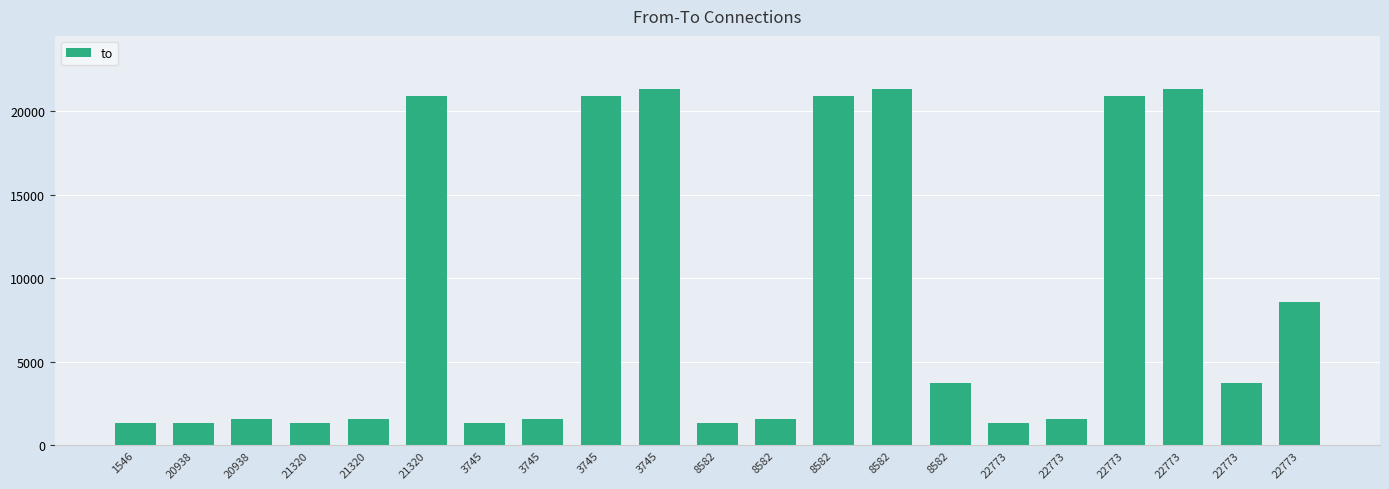

Reading left to right, transcribe all the data shown in this chart.

1546=1327	20938=1327	20938=1546	21320=1327	21320=1546	21320=20938	3745=1327	3745=1546	3745=20938	3745=21320	8582=1327	8582=1546	8582=20938	8582=21320	8582=3745	22773=1327	22773=1546	22773=20938	22773=21320	22773=3745	22773=8582